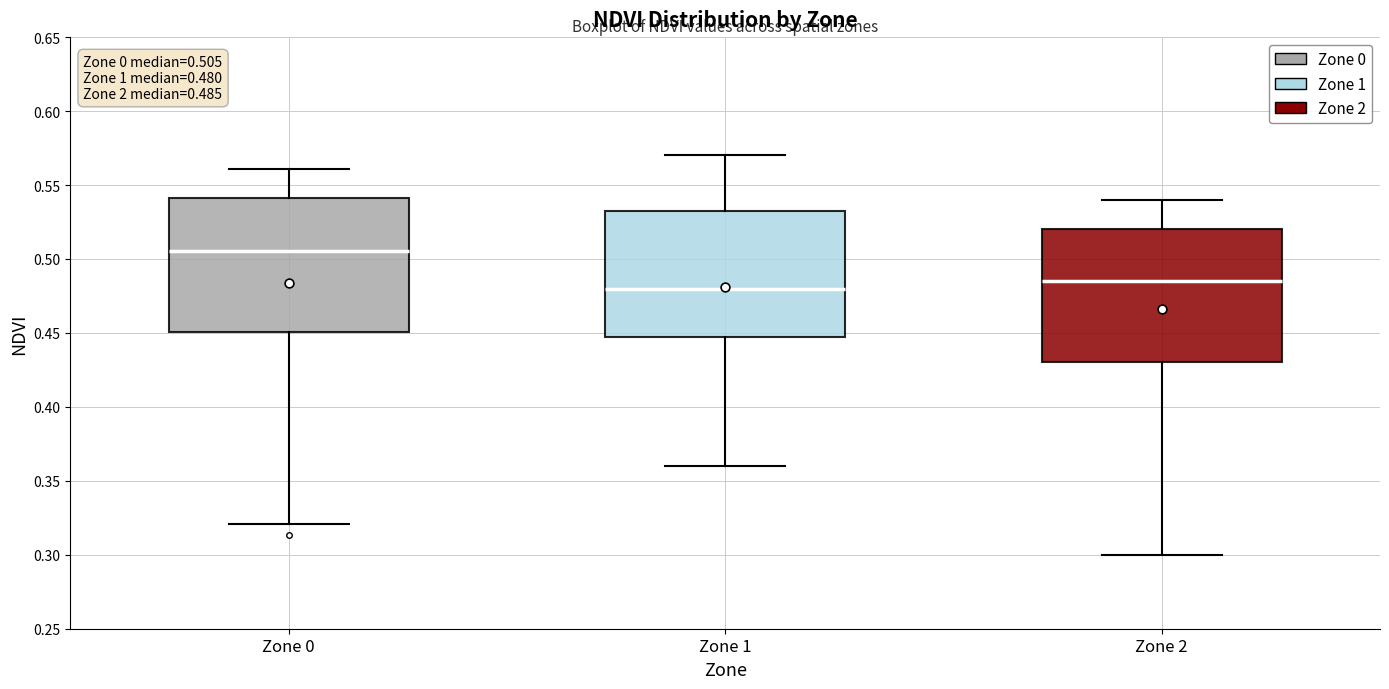

Which box has the lowest median line?

Zone 1